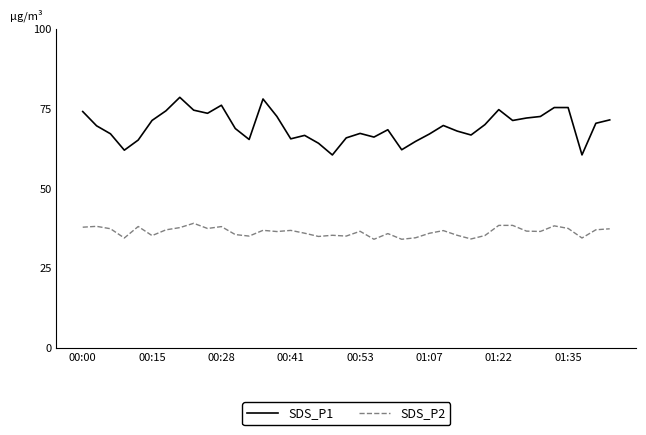

Which series has the largest range (max minus min)?

SDS_P1